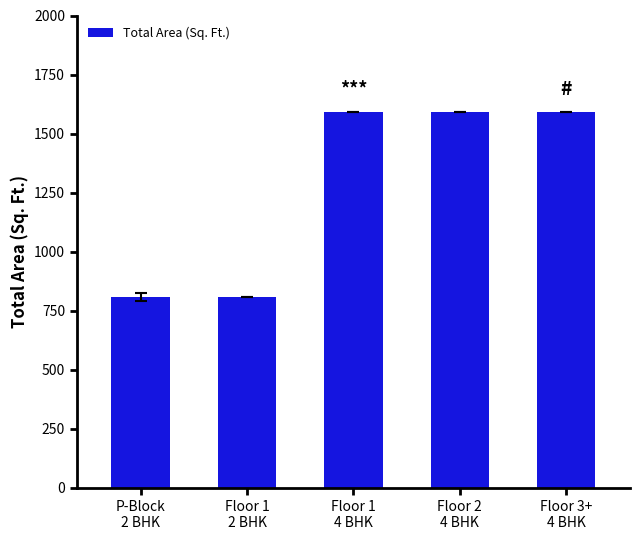

What is the minimum value shown in the chart?

806.6